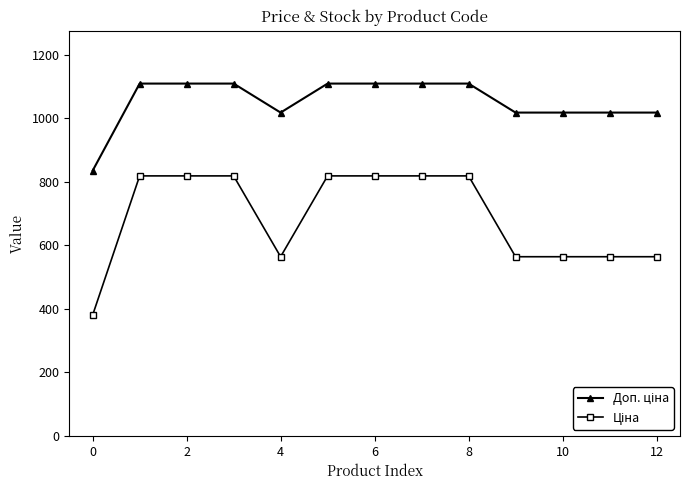

At how many categories does at least one series exceed 650?

13